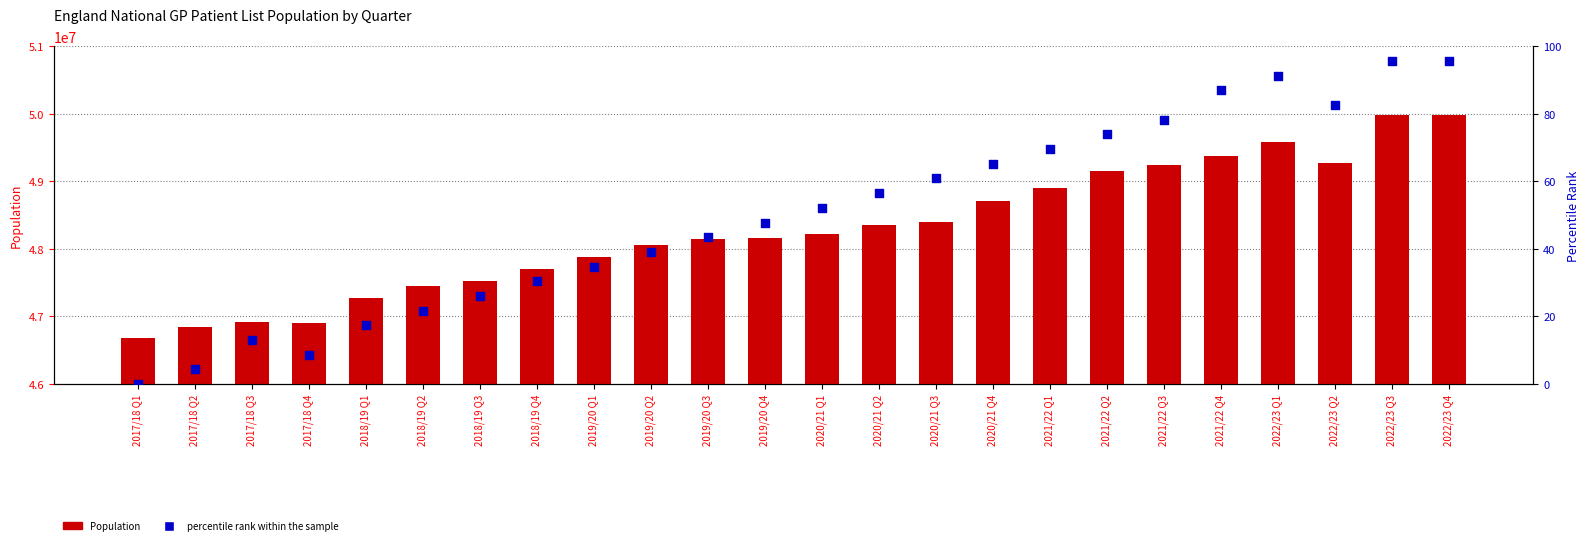

Which series contains the lowest Y value?

percentile rank within the sample